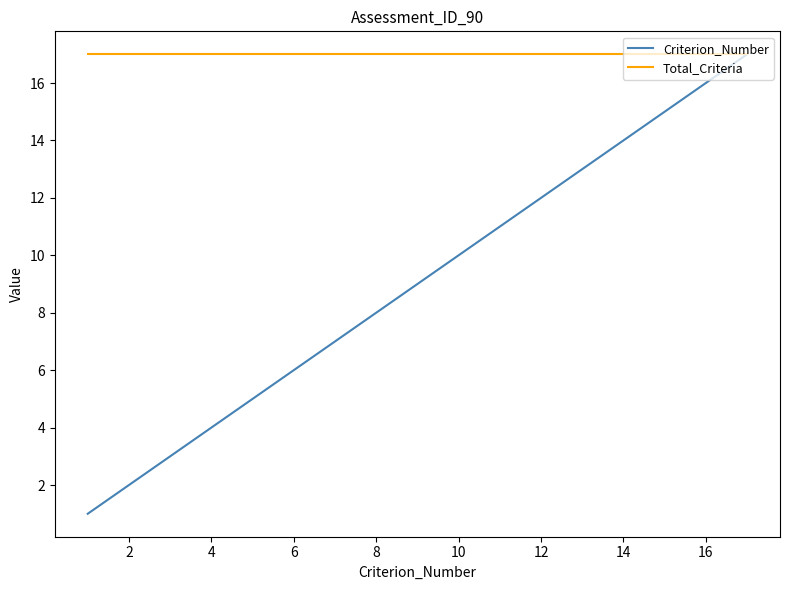

What is the highest value of the Total_Criteria series?

17